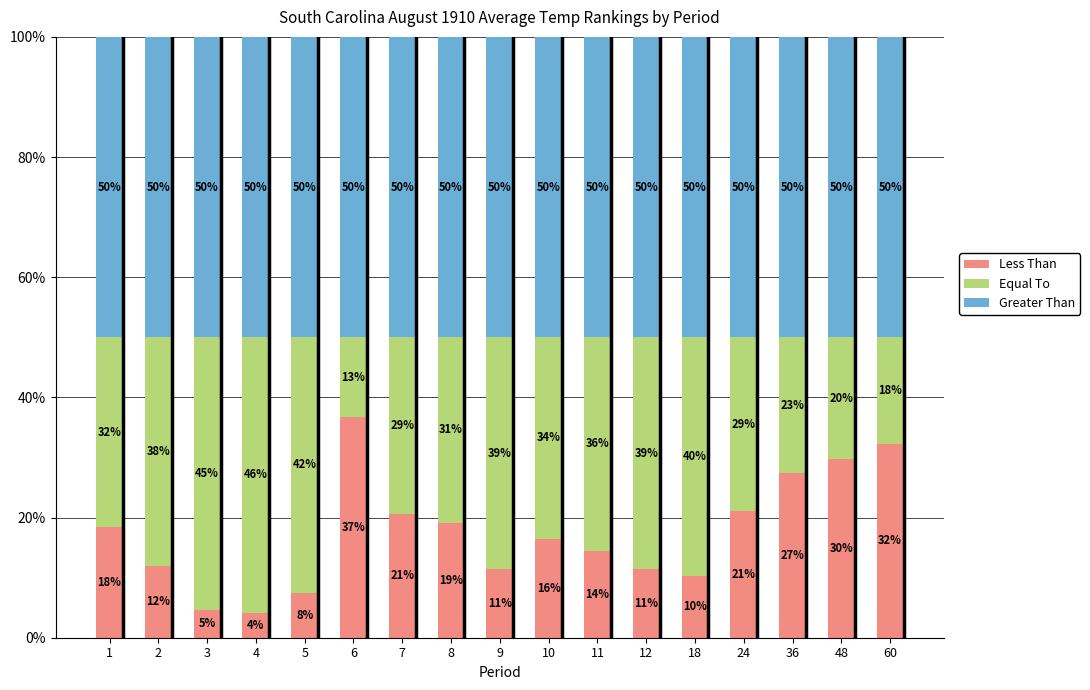

What is the minimum value for Less Than?

4.2